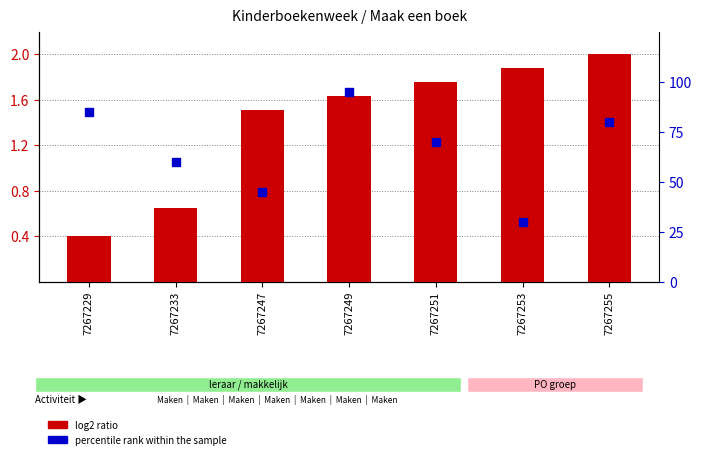

What is the total value across all series at 7267233?

60.6